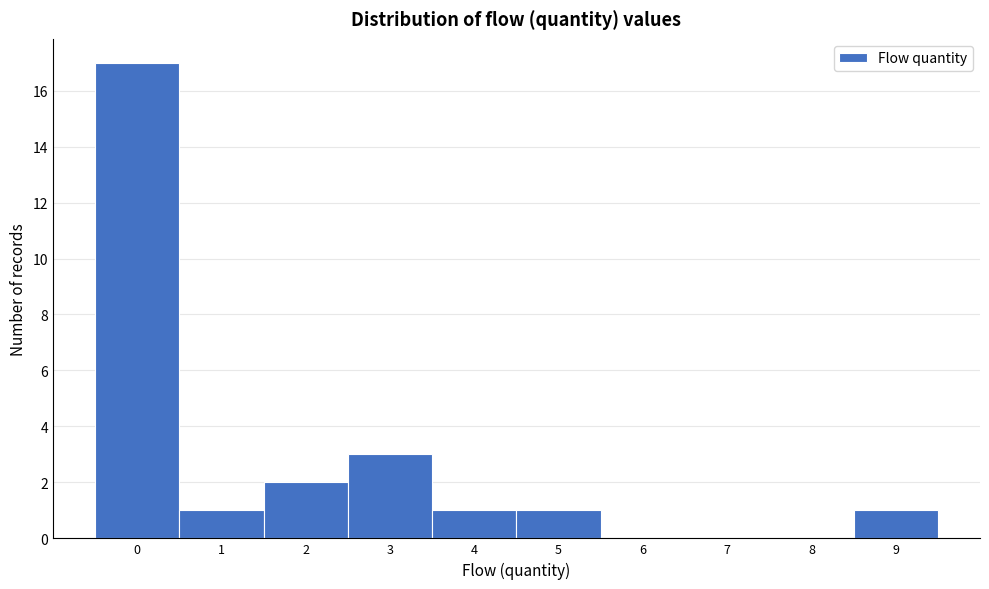

Over which range of the x-axis is the bar tallest?

-0.5 to 0.5